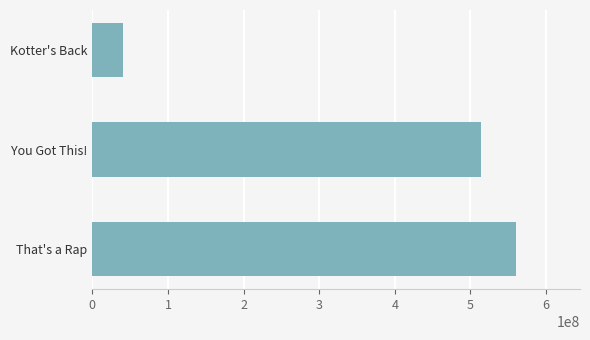

True or false: the data shows 223819057 at That's a Rap.

False